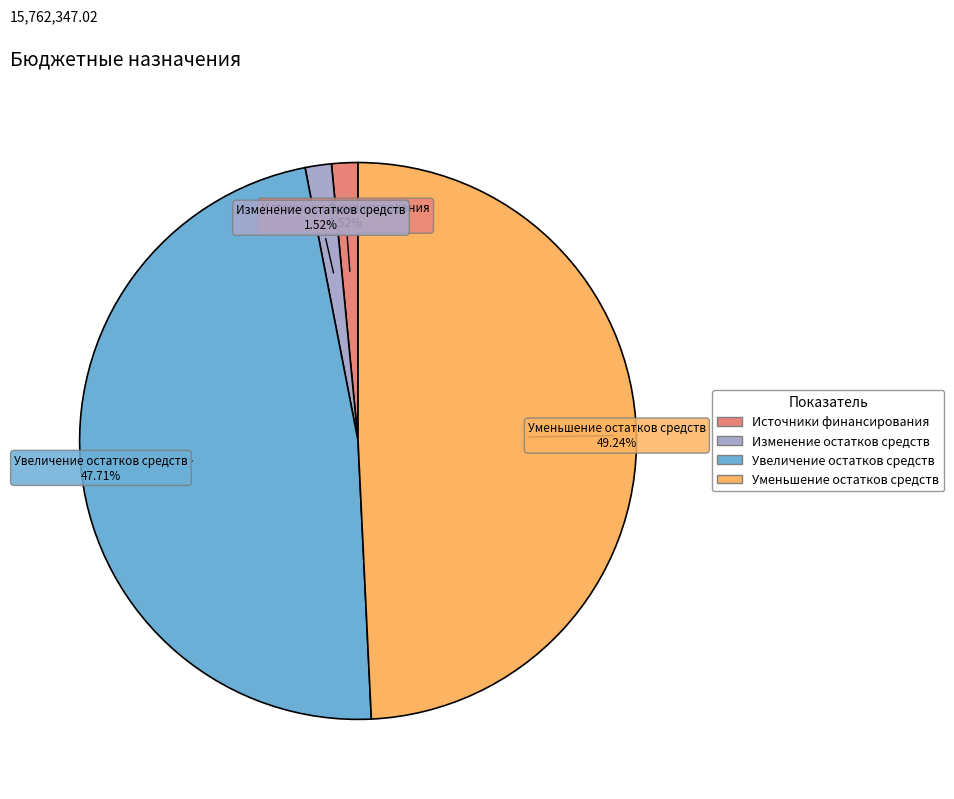

Is the sum of Увеличение остатков средств and Изменение остатков средств greater than half?

No